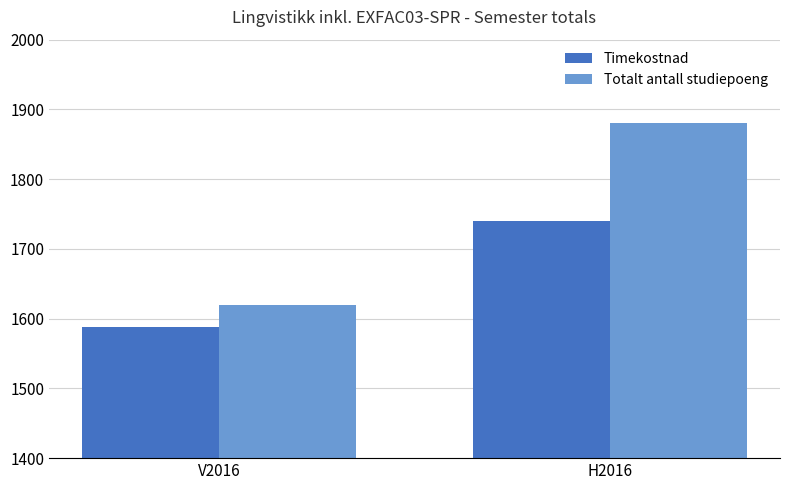

Which series has the largest range (max minus min)?

Totalt antall studiepoeng